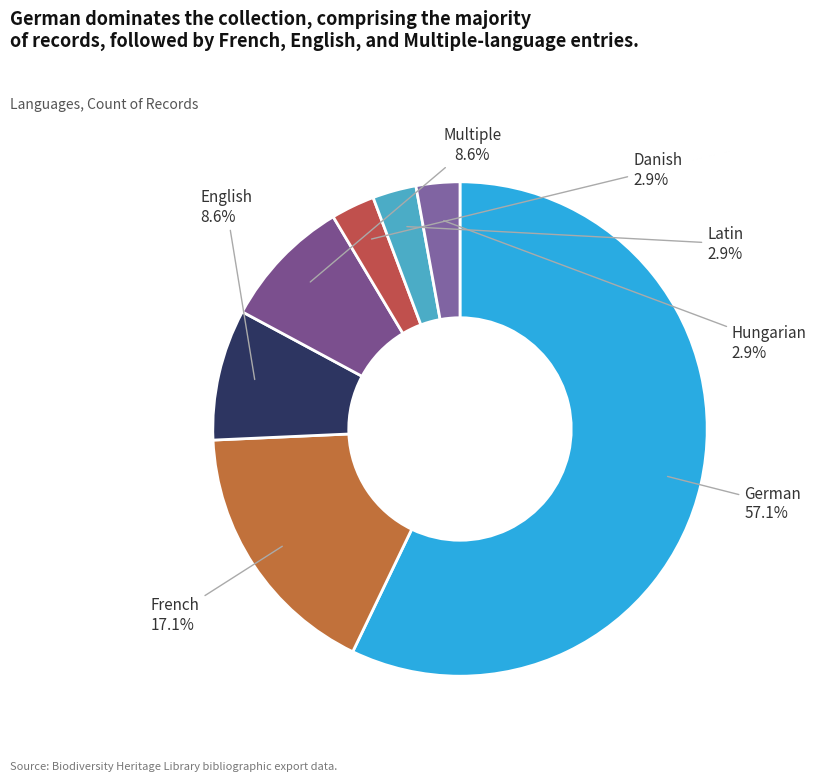

Does German represent more than half of the total?

Yes